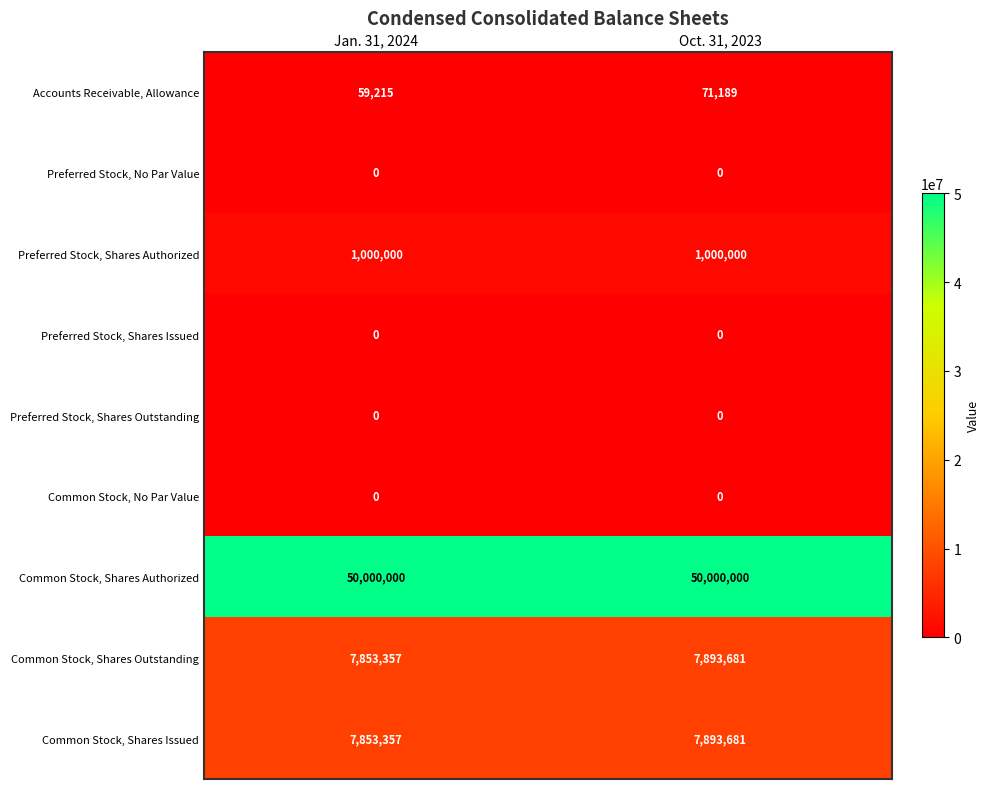

What is the maximum value shown in the chart?

50000000